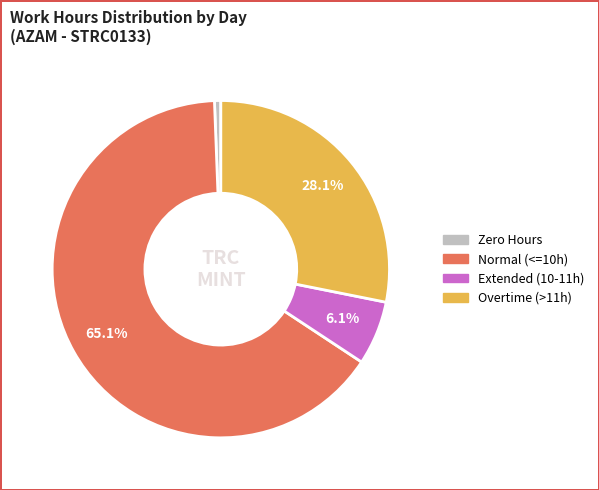

Does any single category account for the majority?

Yes